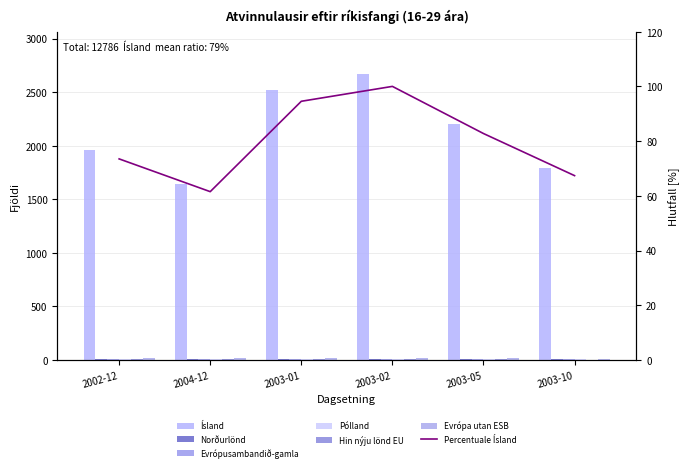

Is the value of Evrópusambandið-gamla at 2003-01 greater than the value of Ísland at 2003-10?

No